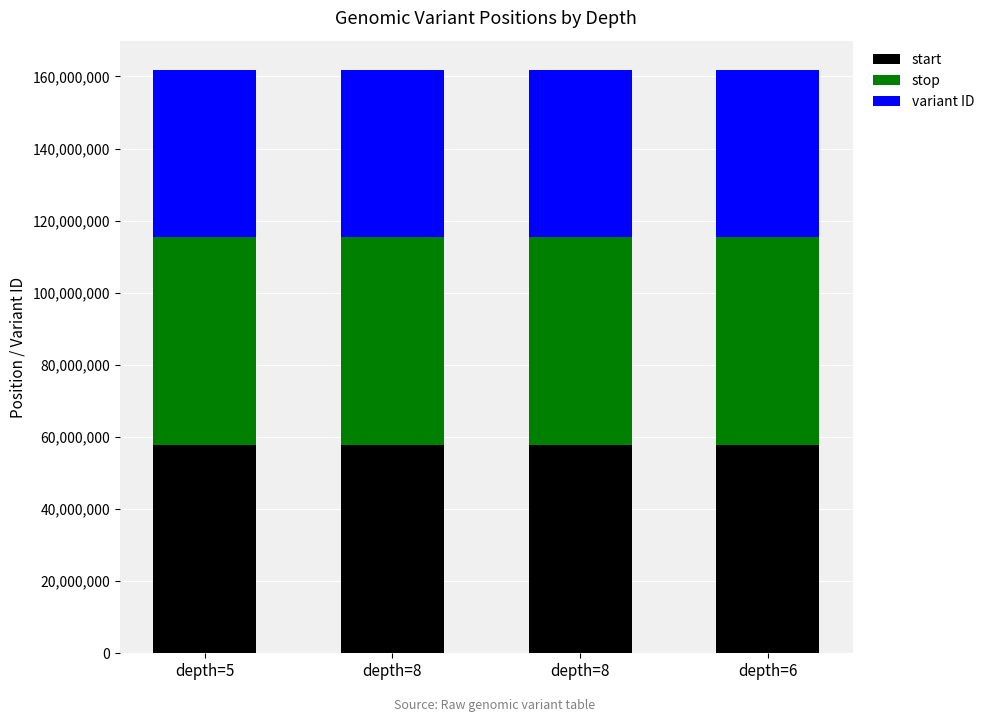

Which series has the largest total across all categories?

stop